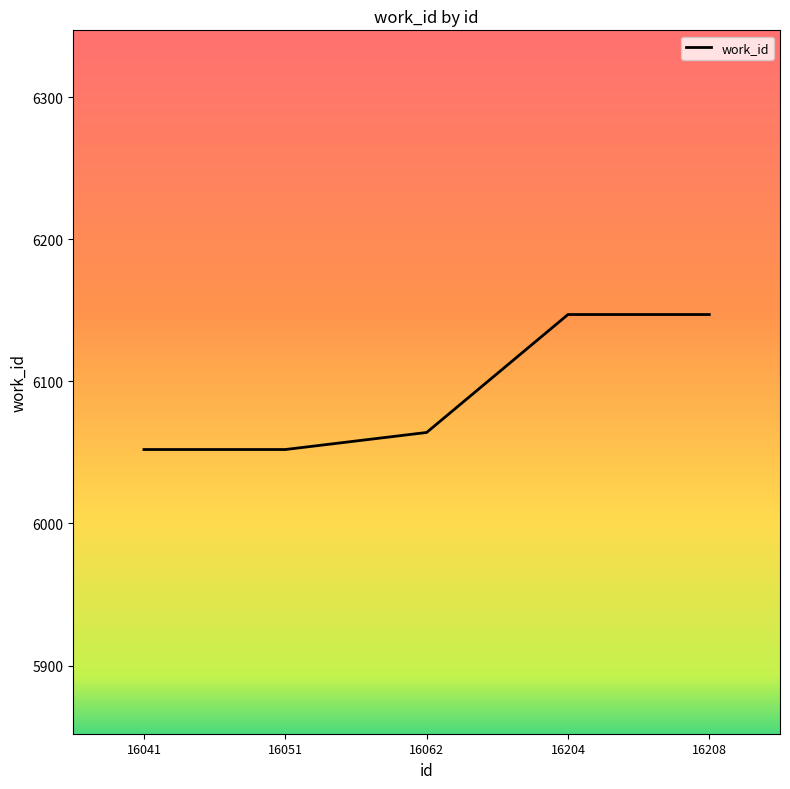

Where is the data nearest to the value 6099?

16062